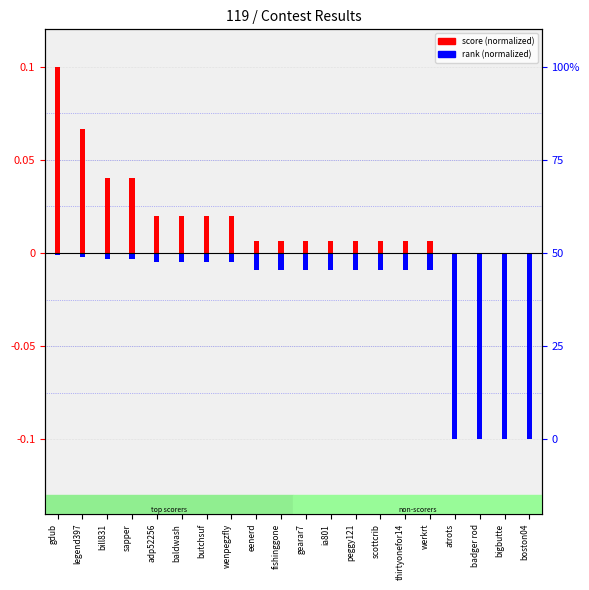

Which label corresponds to the smallest value in the chart?

atrots